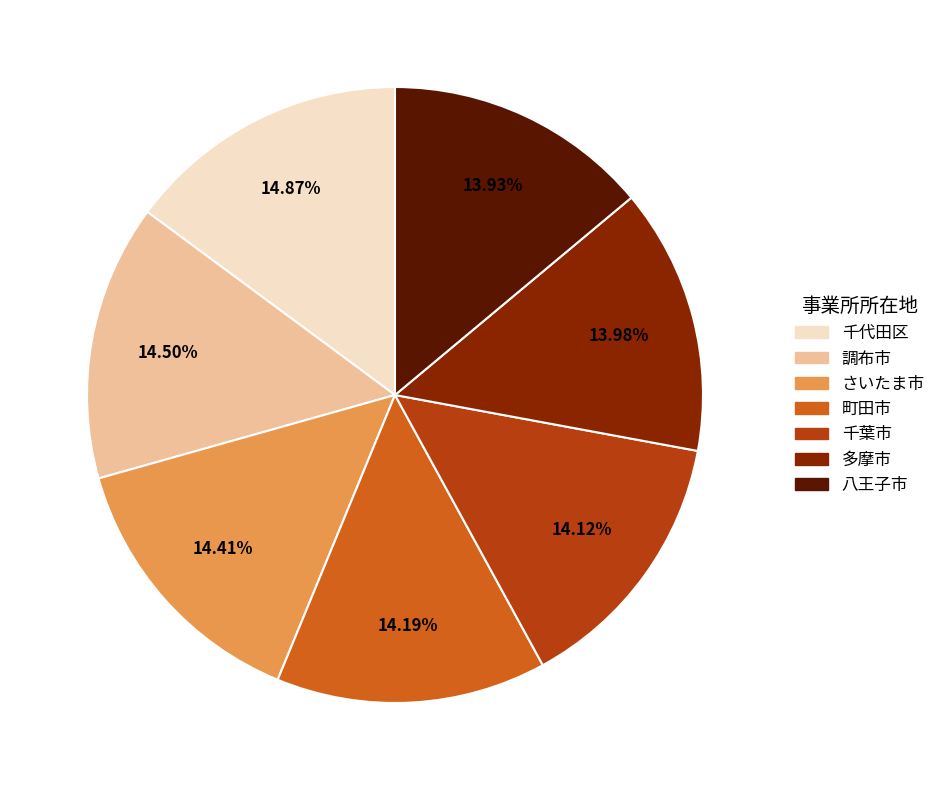

To the nearest percent, what is the combined percentage of 千葉市 and 多摩市?

28%